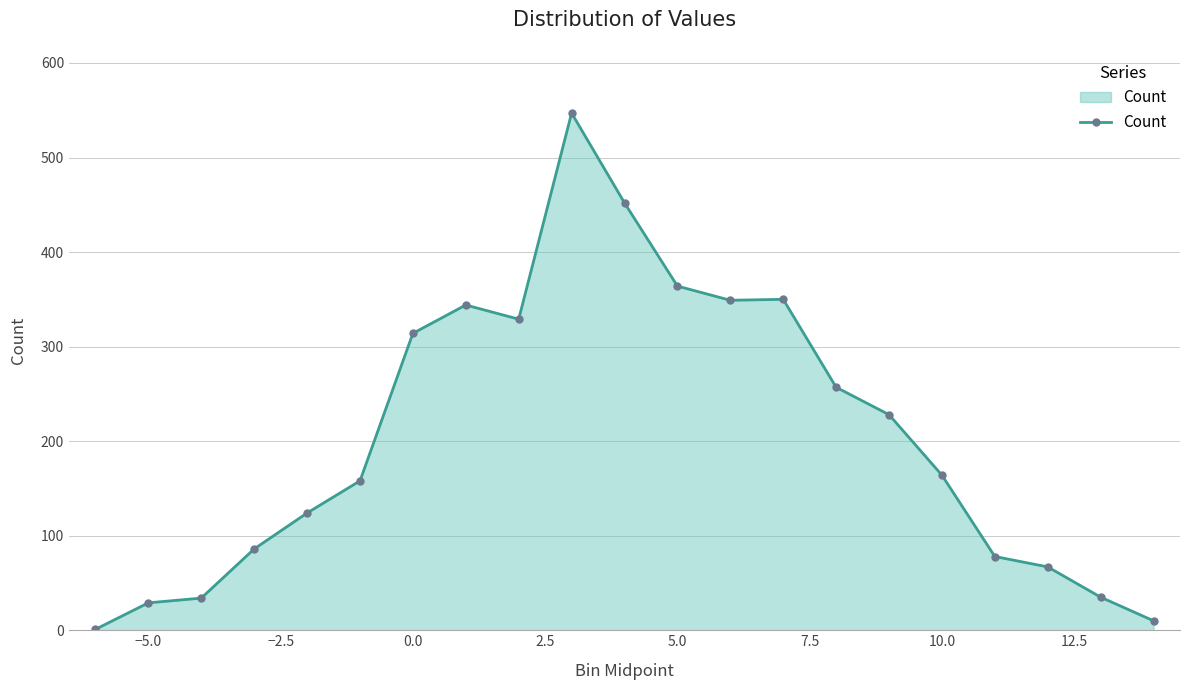

What is the difference between the second highest and second lowest values?

442